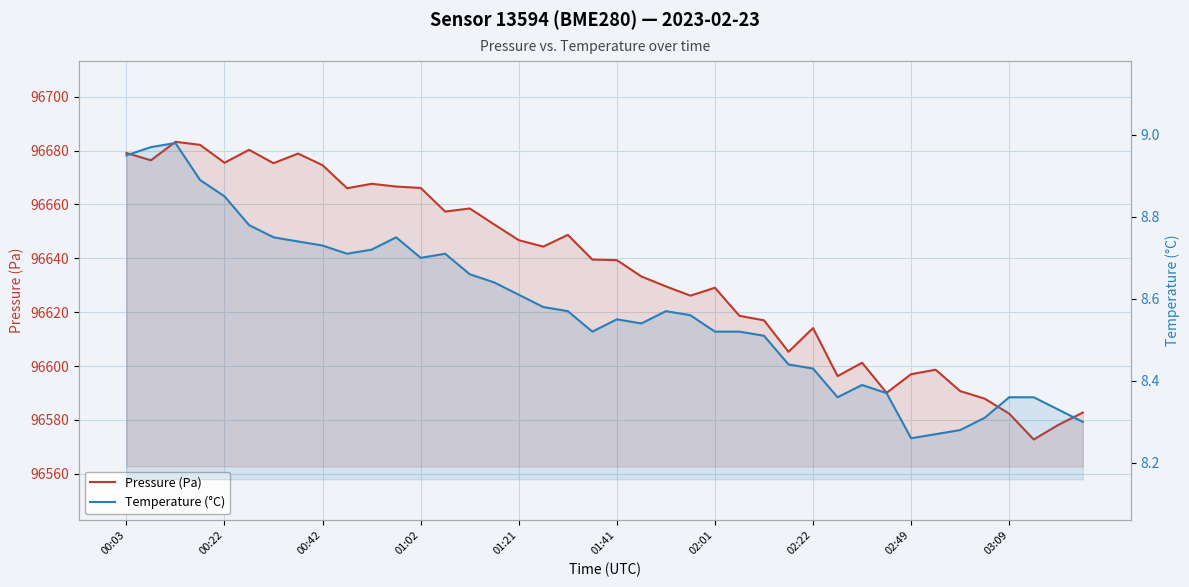

Reading left to right, extract all data points from this chart.

Pressure (Pa): 96679.1	96676.4	96683.2	96682.1	96675.5	96680.3	96675.3	96678.9	96674.6	96666.0	96667.7	96666.6	96666.1	96657.3	96658.5	96652.6	96646.7	96644.3	96648.7	96639.5	96639.3	96633.2	96629.6	96626.1	96629.1	96618.6	96617.0	96605.3	96614.1	96596.2	96601.2	96590.1	96597.0	96598.6	96590.7	96587.9	96582.3	96572.7	96578.1	96582.7
Temperature (°C): 8.9	9.0	9.0	8.9	8.8	8.8	8.8	8.7	8.7	8.7	8.7	8.8	8.7	8.7	8.7	8.6	8.6	8.6	8.6	8.5	8.6	8.5	8.6	8.6	8.5	8.5	8.5	8.4	8.4	8.4	8.4	8.4	8.3	8.3	8.3	8.3	8.4	8.4	8.3	8.3